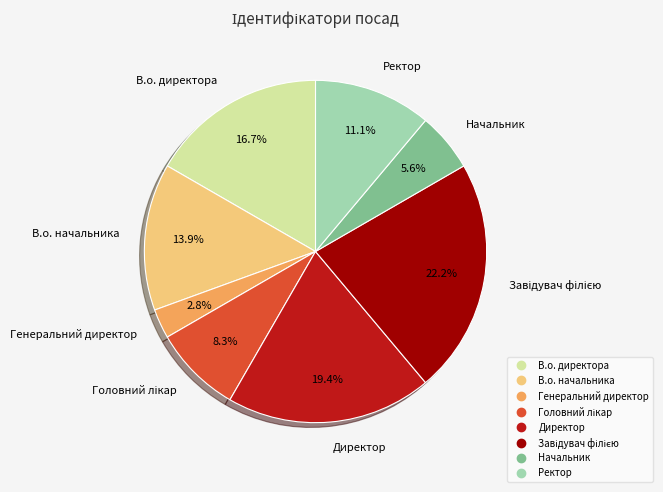

Which category has the smallest portion of the pie?

Генеральний директор